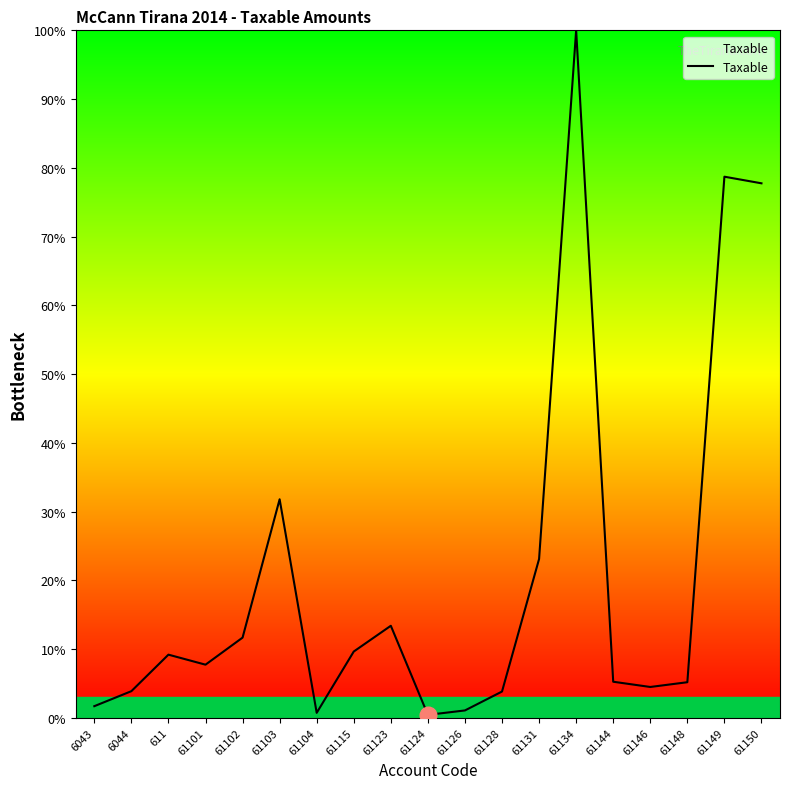

Where is the data nearest to the value 50?

61103